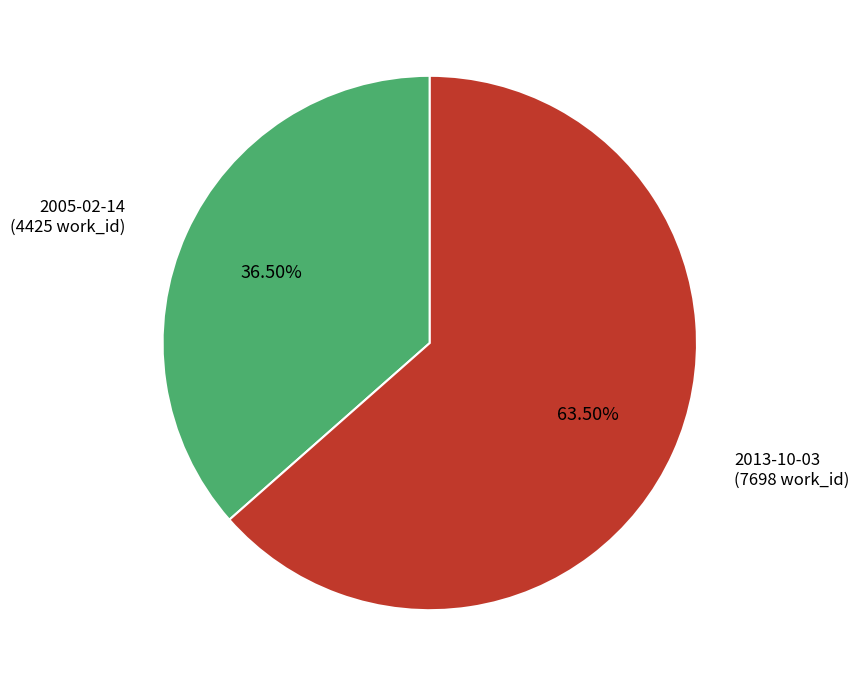

Is there a majority slice in this chart?

Yes